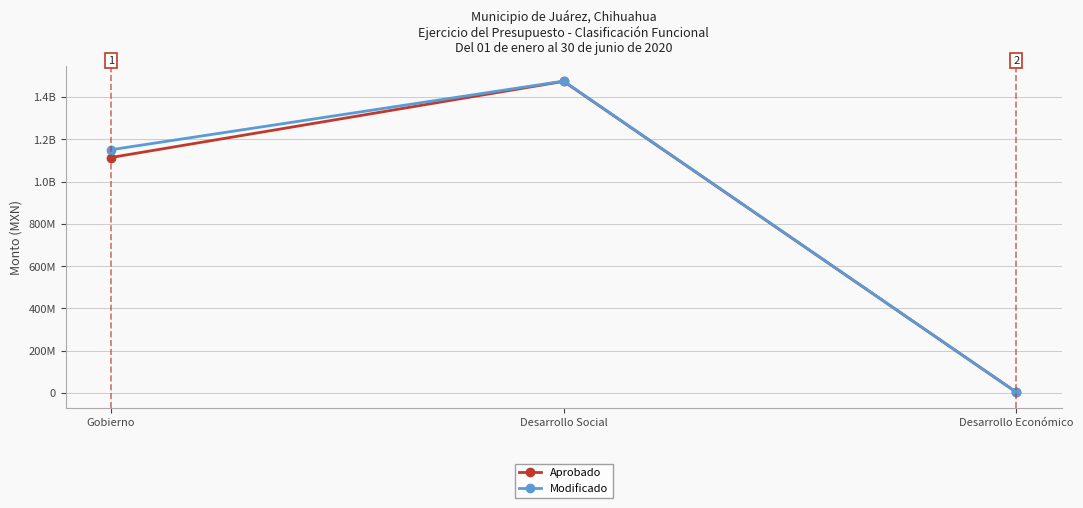

What is the difference between the maximum and minimum values in the Aprobado series?

1470393192.0